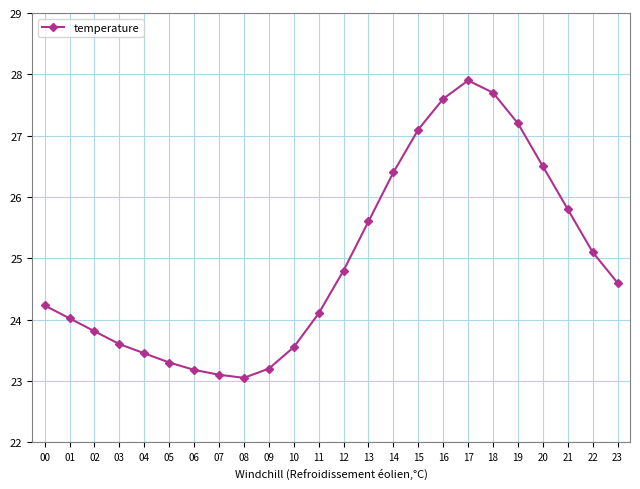

True or false: there are more than 0 points higher than both neighbors.

True